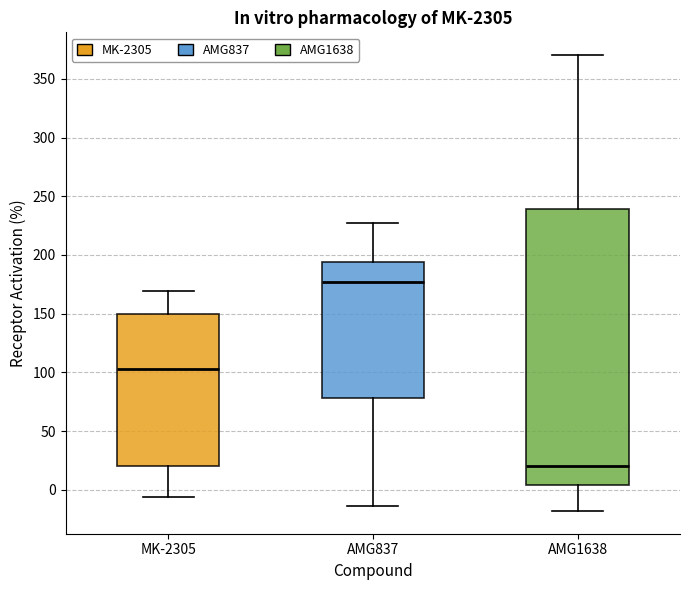

Where does the upper whisker of the box for MK-2305 end on the y-axis? The values are not printed on the chart, so give them approximately, as read against the axis.

170